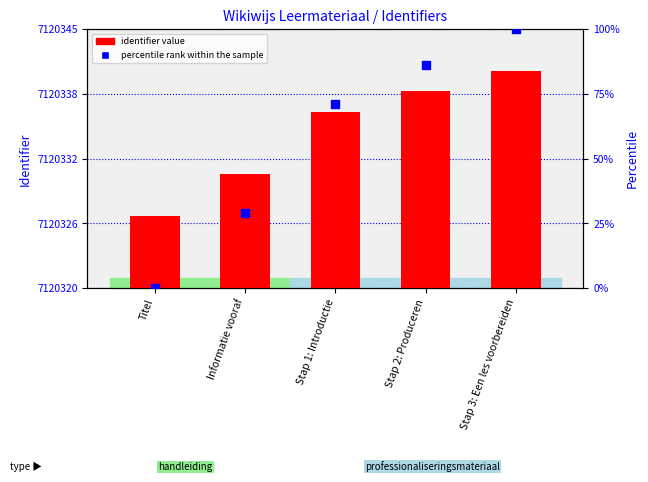

Which series contains the highest Y value?

identifier value